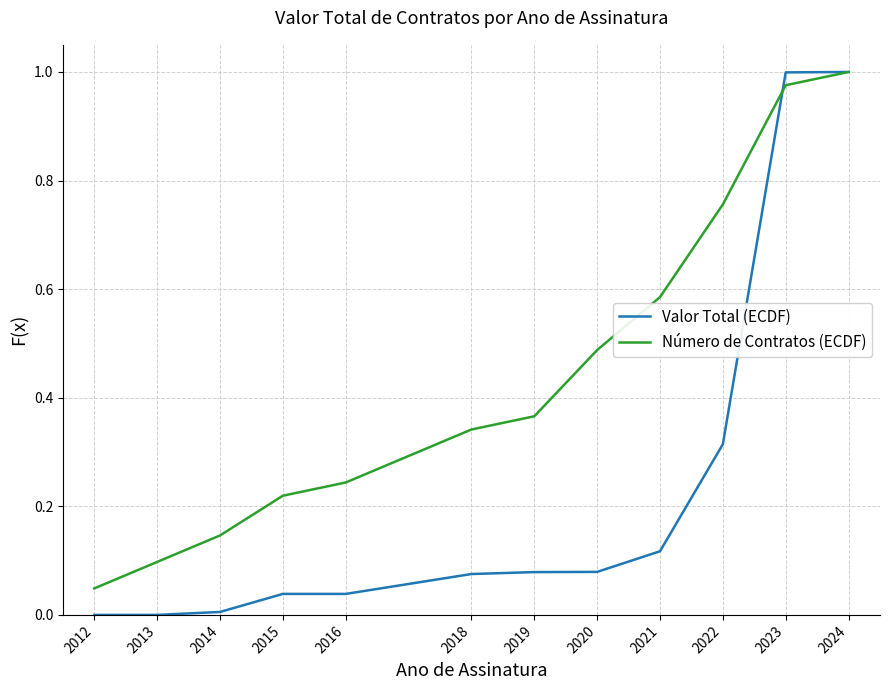

Rank the categories by Número de Contratos (ECDF) value from lowest to highest.

2012, 2013, 2014, 2015, 2016, 2018, 2019, 2020, 2021, 2022, 2023, 2024